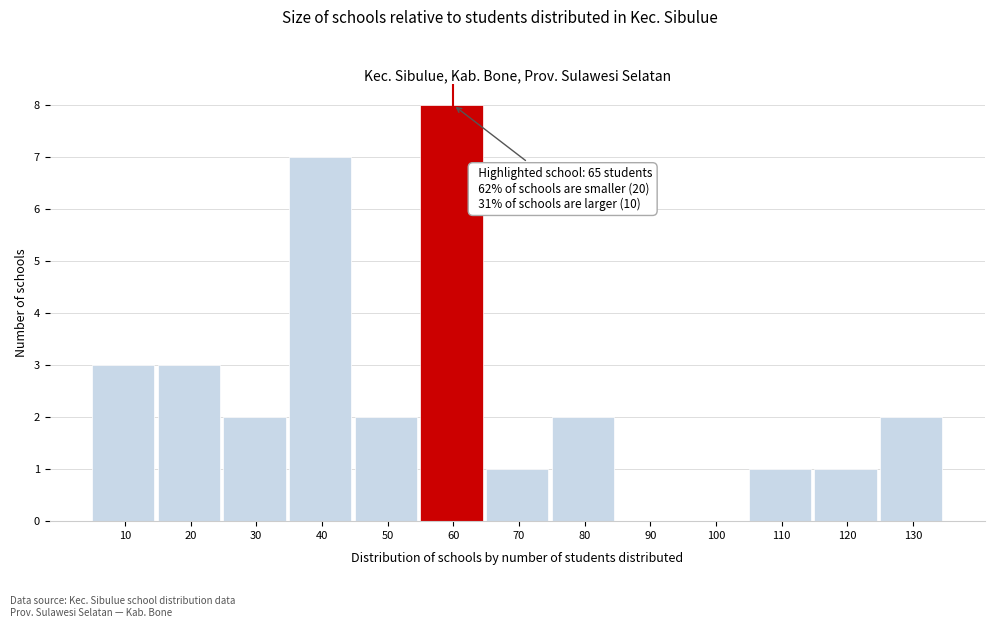

Reading right to left, extract all data points from this chart.

130=2	120=1	110=1	100=0	90=0	80=2	70=1	60=8	50=2	40=7	30=2	20=3	10=3